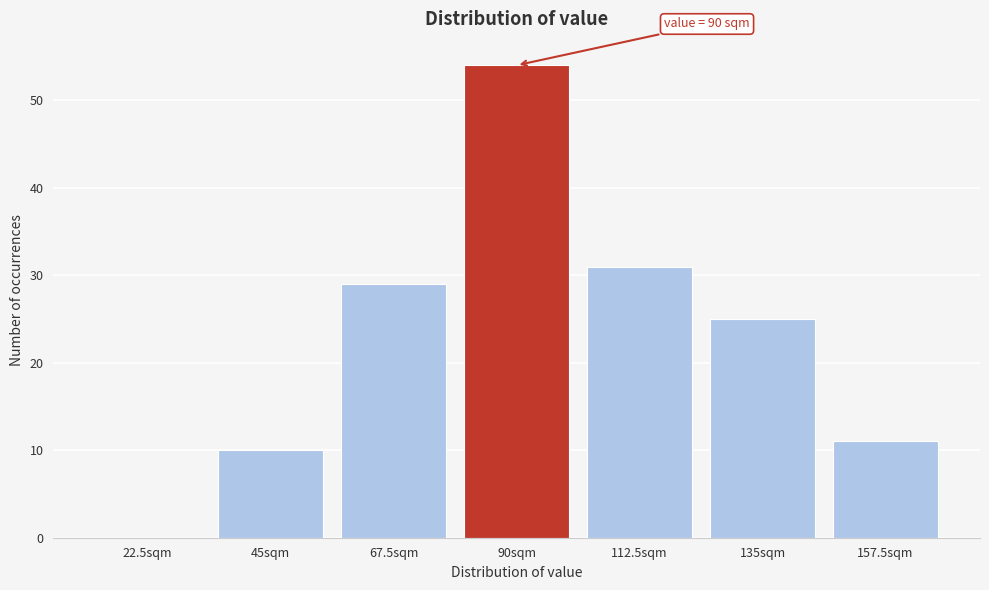

Reading left to right, what are all the values shown in this chart?

22.5sqm=0	45sqm=10	67.5sqm=29	90sqm=54	112.5sqm=31	135sqm=25	157.5sqm=11